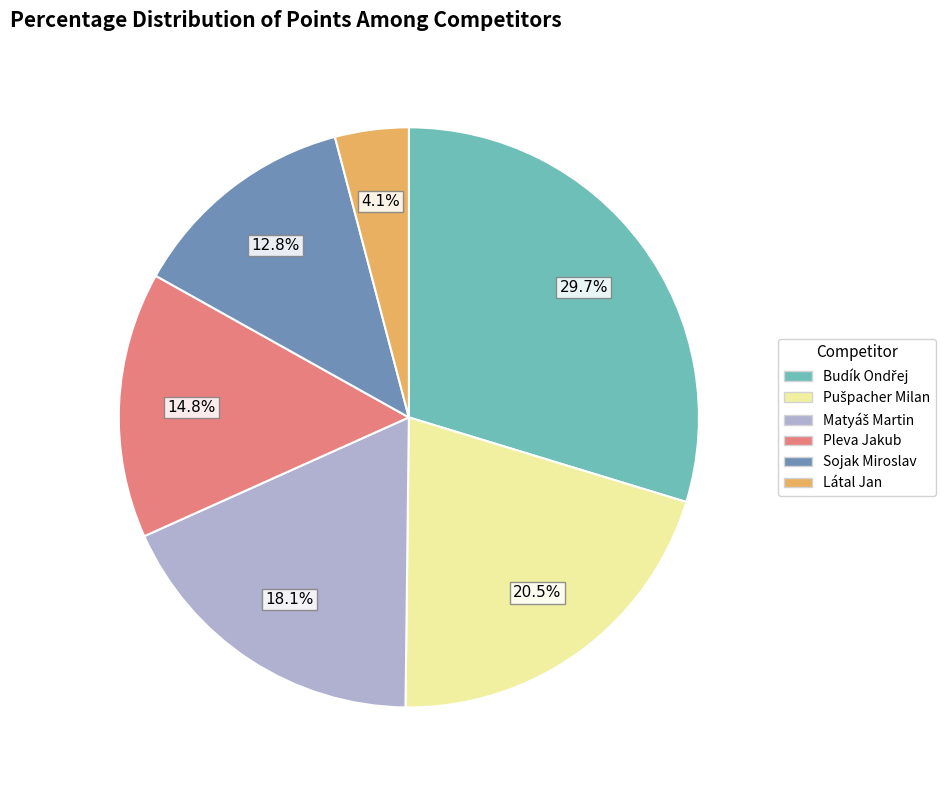

Which slice is the smallest?

Látal Jan